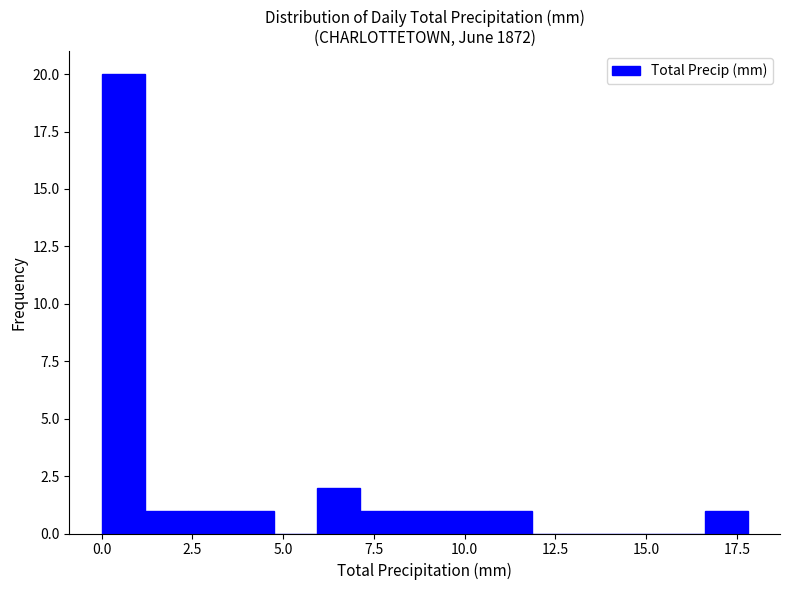

Around what value on the x-axis is the tallest bar? Give the approximate position of its centre, as read against the axis.

0.5